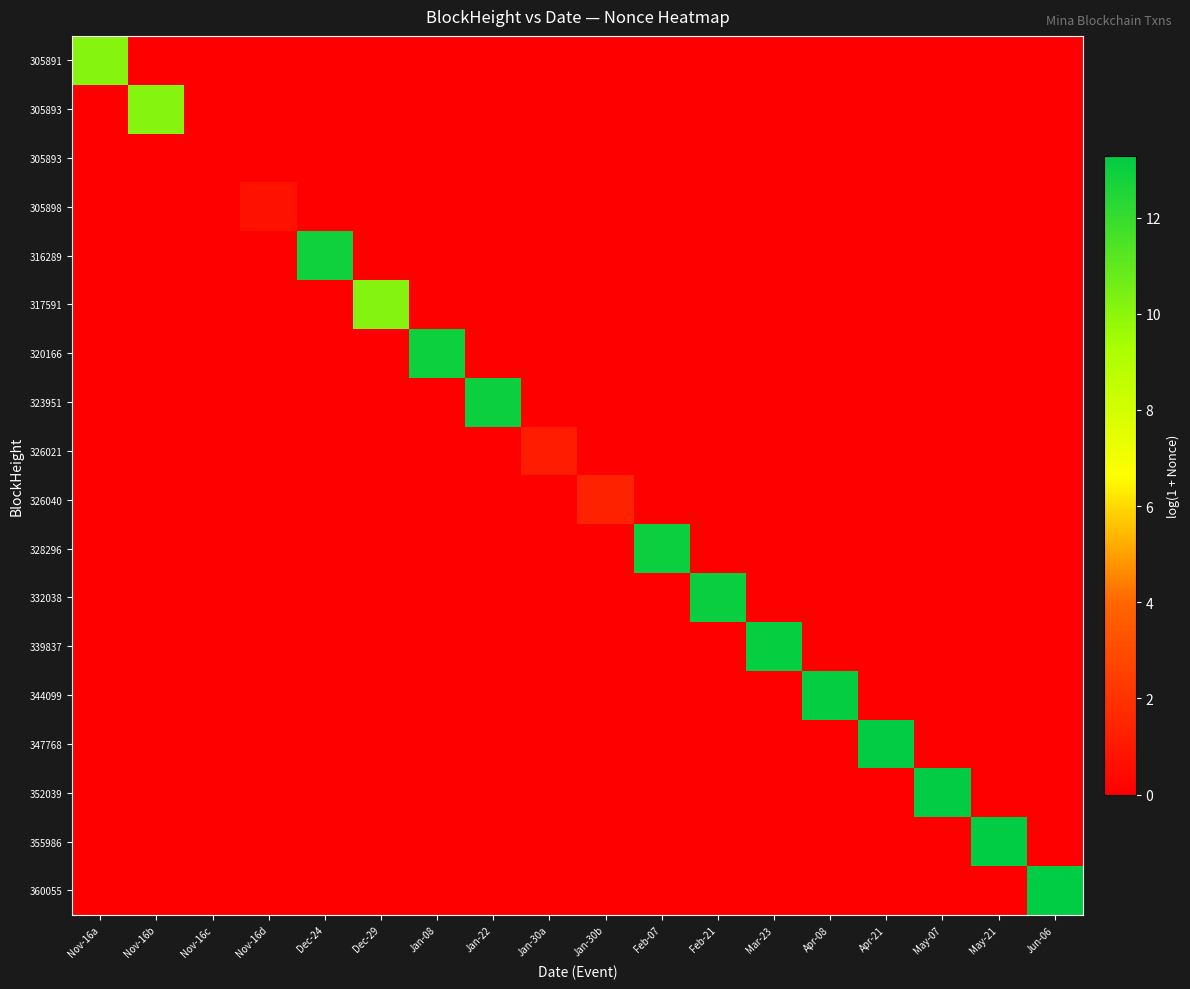

Between Dec-24 and Jan-08, which is larger?

Dec-24